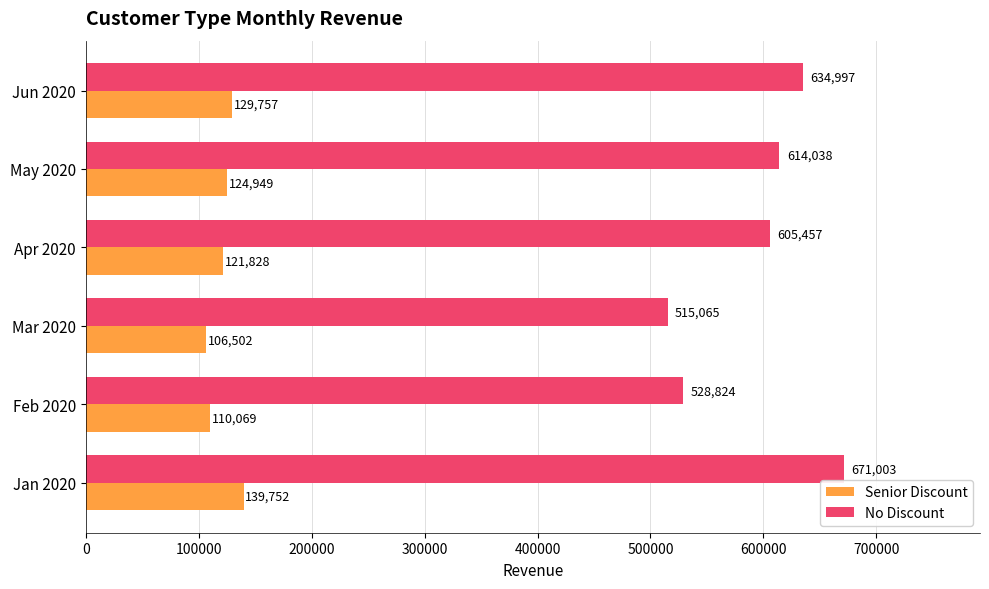

Between Apr 2020 and Jun 2020, which series saw the biggest shift?

No Discount